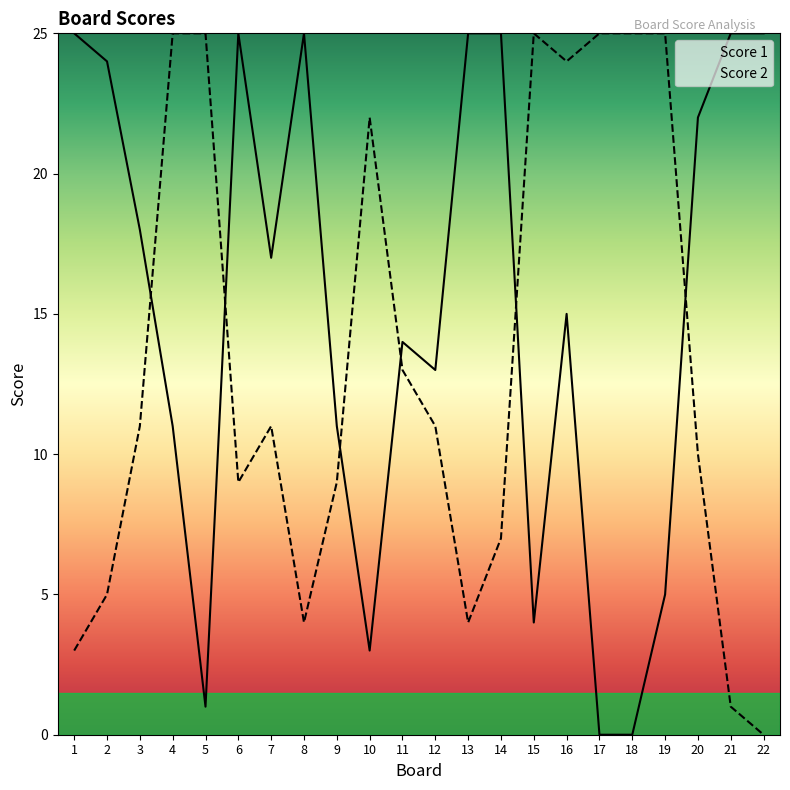

What is the difference between the maximum and second lowest values in the Score 1 series?

25